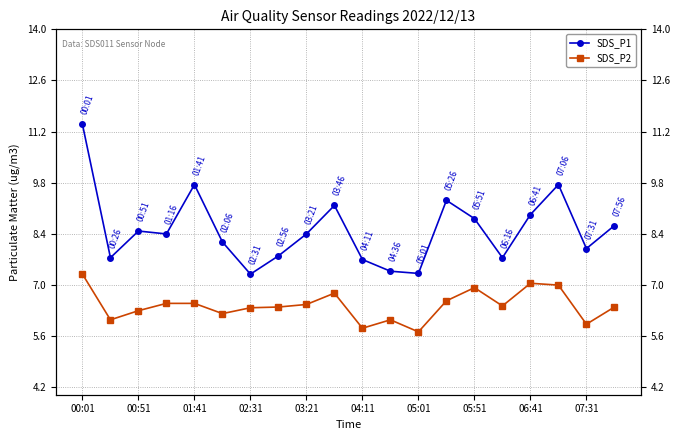

Which series has the largest total across all categories?

SDS_P1